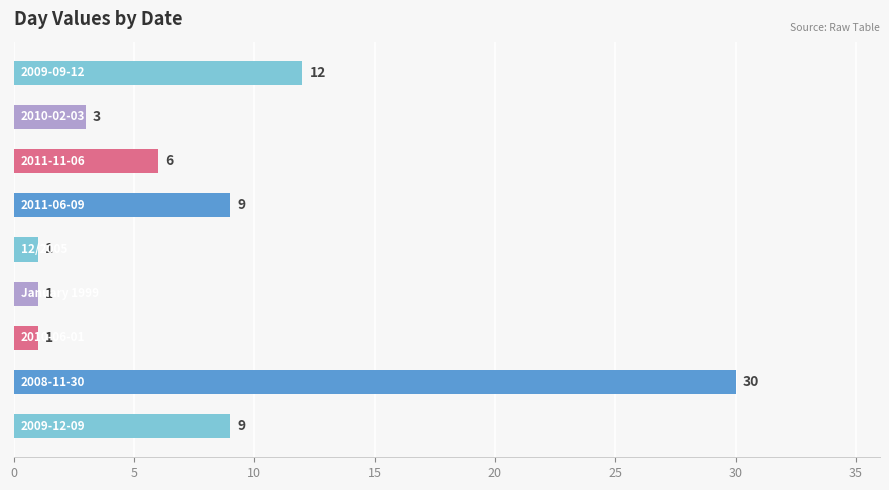

What is the average value?

8